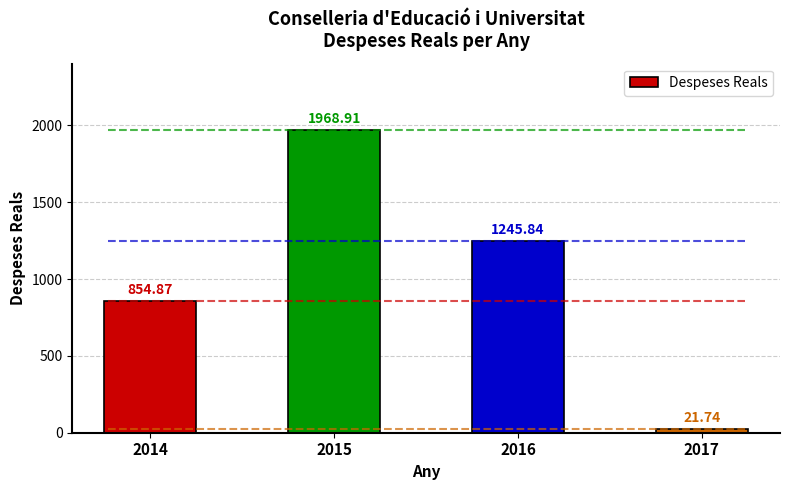

Are the bars horizontal?

No